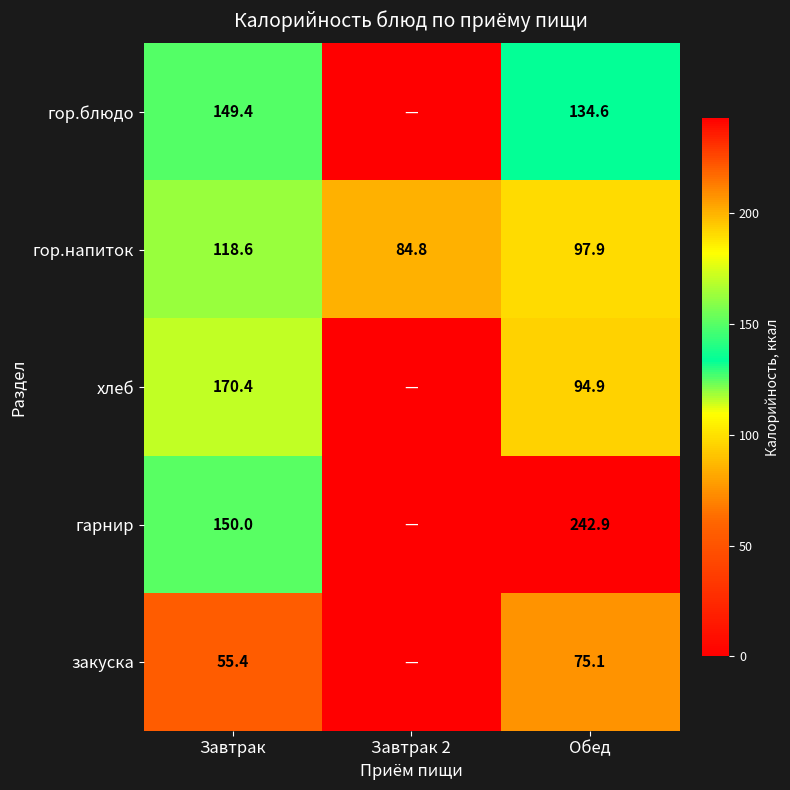

At which category does the chart reach its minimum across all series?

Завтрак 2